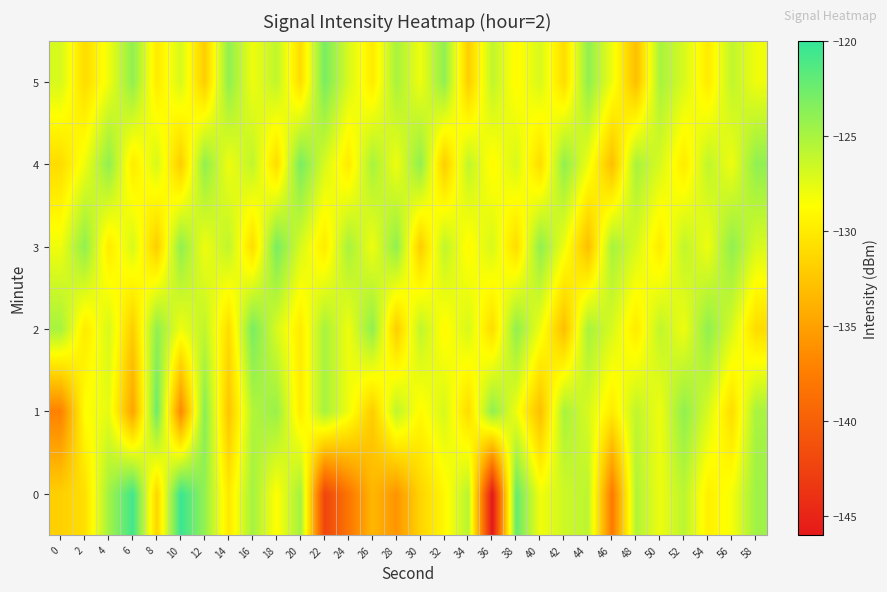

Which has a higher value, 40 or 4?

4